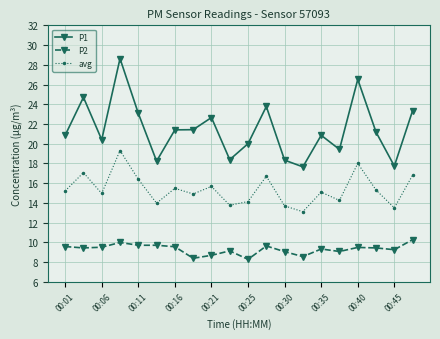

True or false: avg and P2 cross at least once.

False